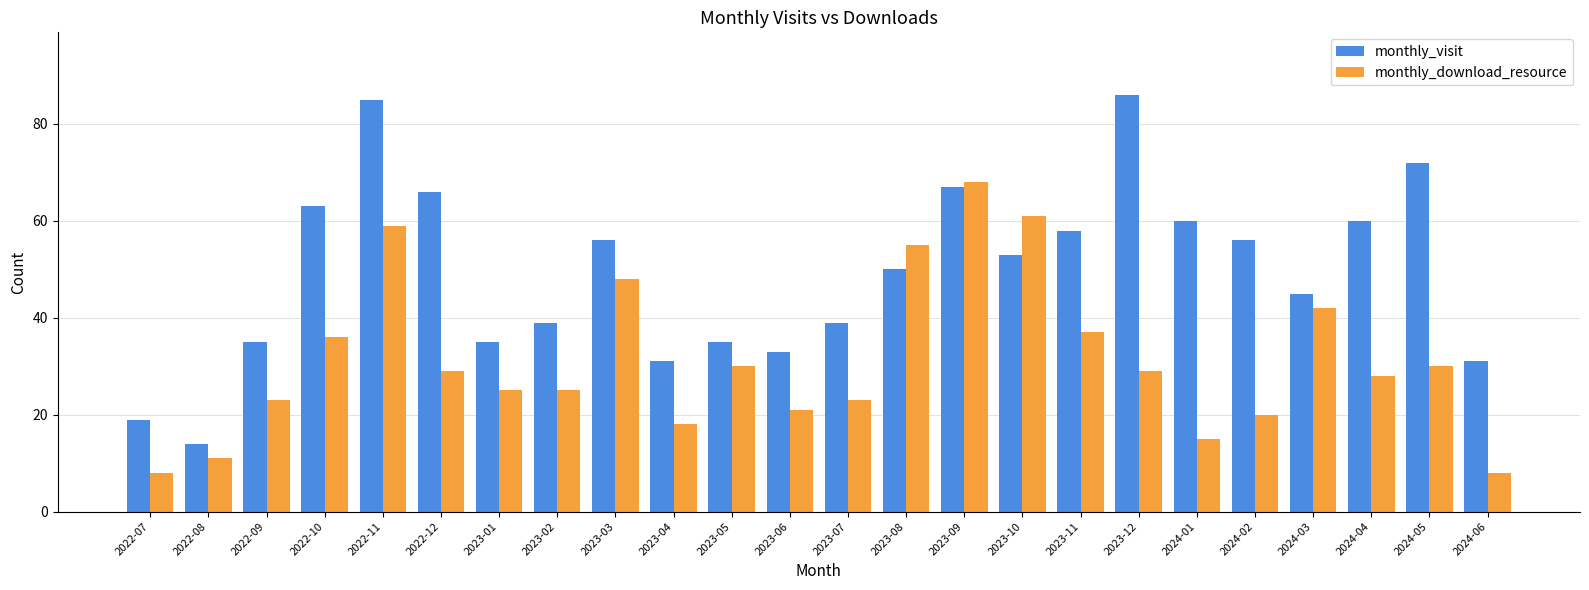

Reading left to right, list all the values displayed in this chart.

monthly_visit: 19	14	35	63	85	66	35	39	56	31	35	33	39	50	67	53	58	86	60	56	45	60	72	31
monthly_download_resource: 8	11	23	36	59	29	25	25	48	18	30	21	23	55	68	61	37	29	15	20	42	28	30	8